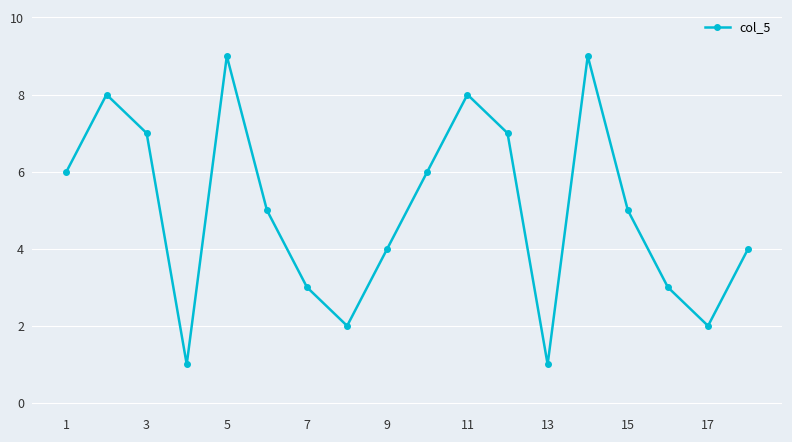

What is the value of the 14th point from the left?

9